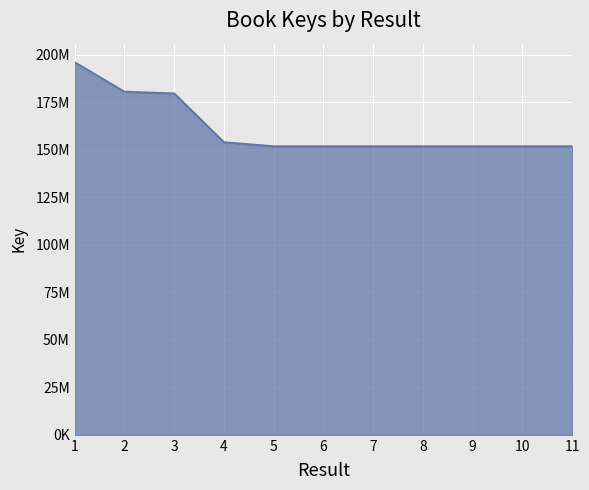

Does the chart have visible grid lines?

Yes